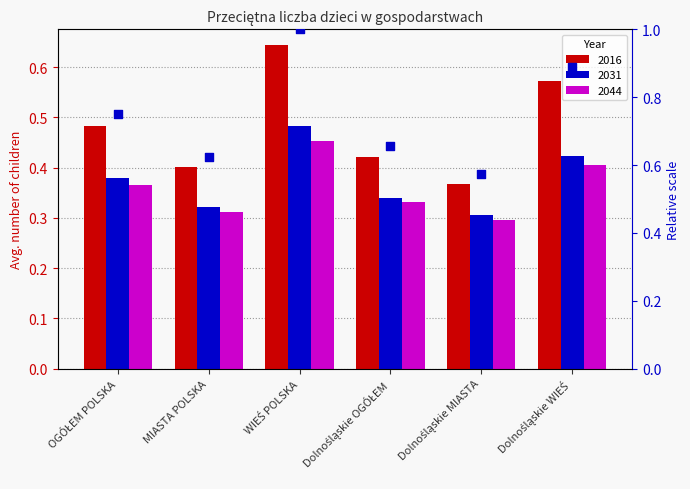

Approximately how many times larger is the value at Dolnośląskie OGÓŁEM compared to WIEŚ POLSKA?

0.7